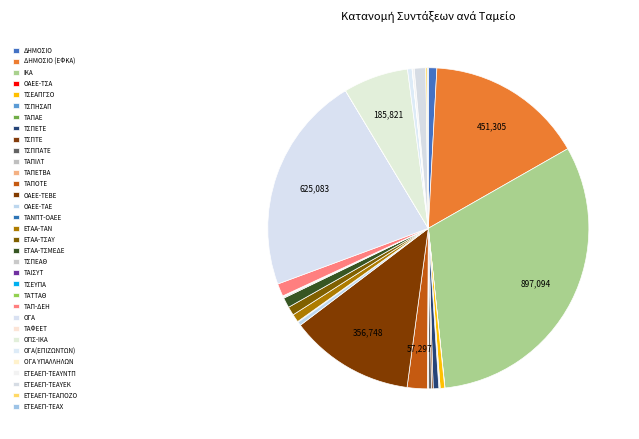

To the nearest percent, what percentage of the pie is ΟΠΣ-ΙΚΑ?

7%